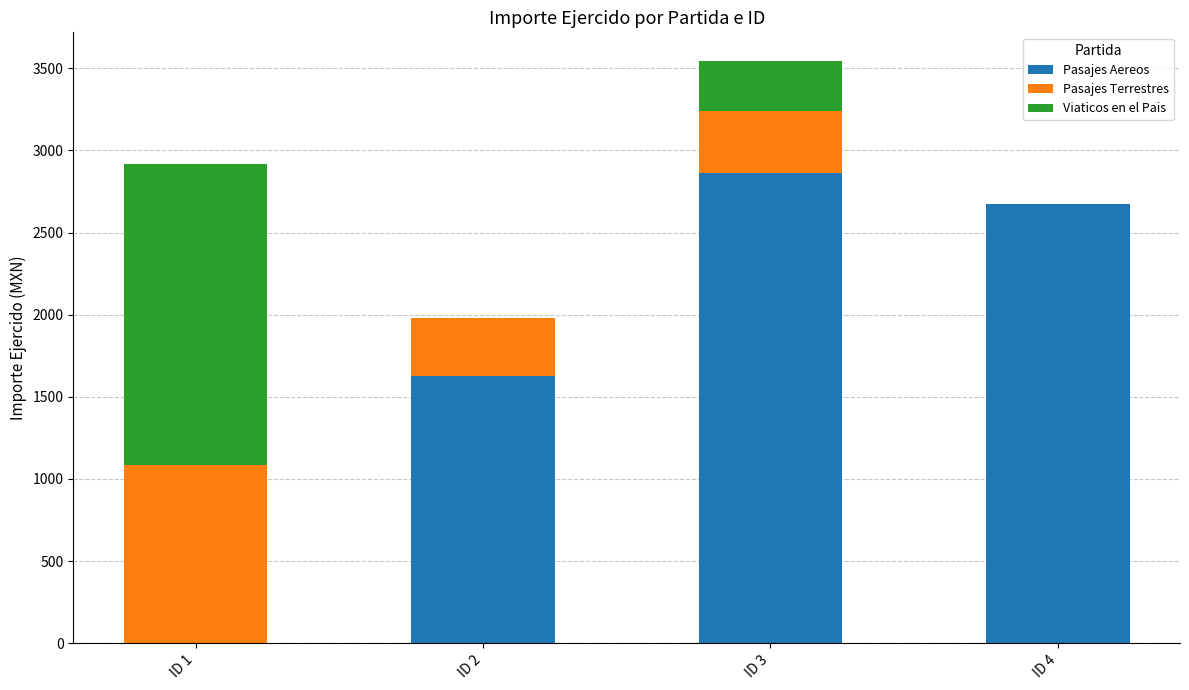

Are the bars horizontal?

No